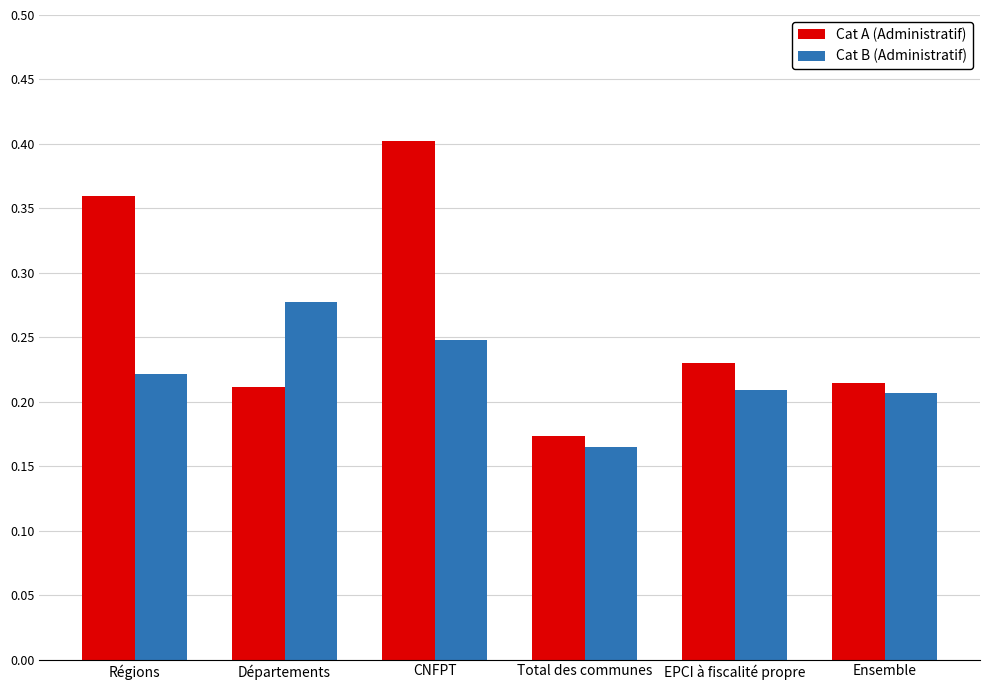

At how many categories does at least one series exceed 0?

6